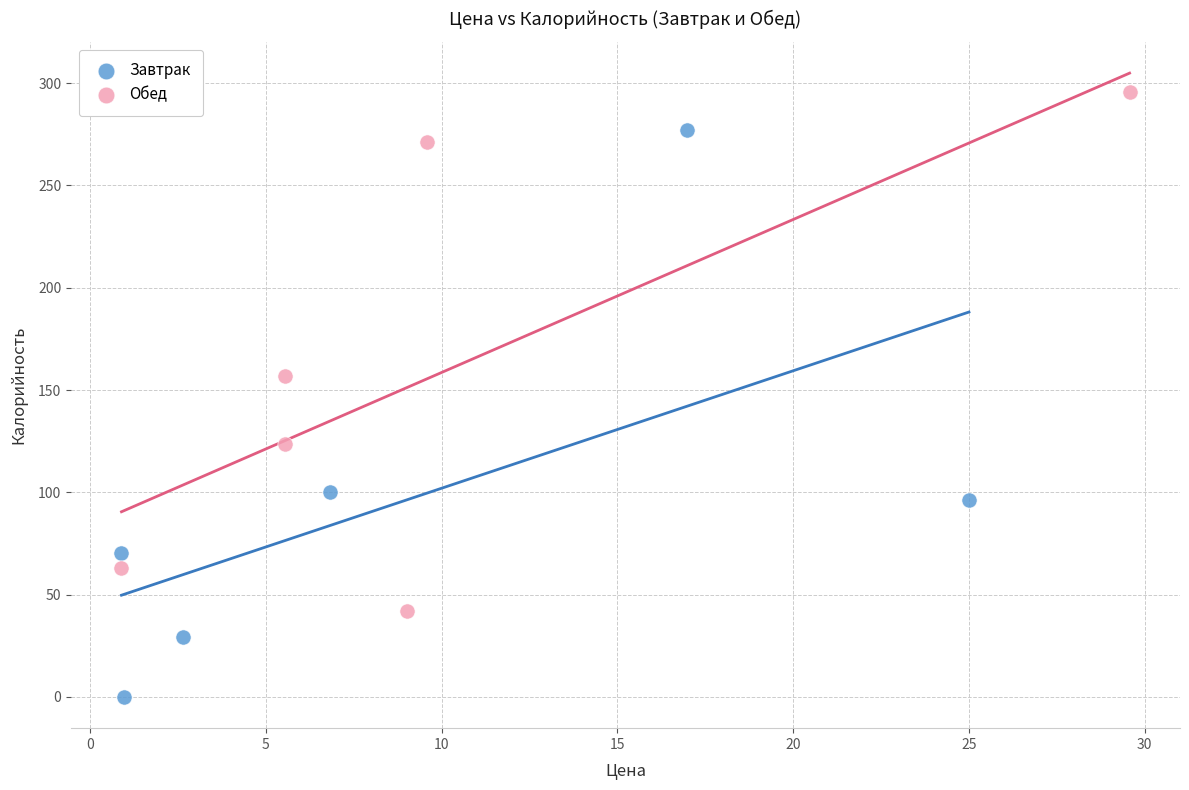

Which series contains the highest Y value?

Обед